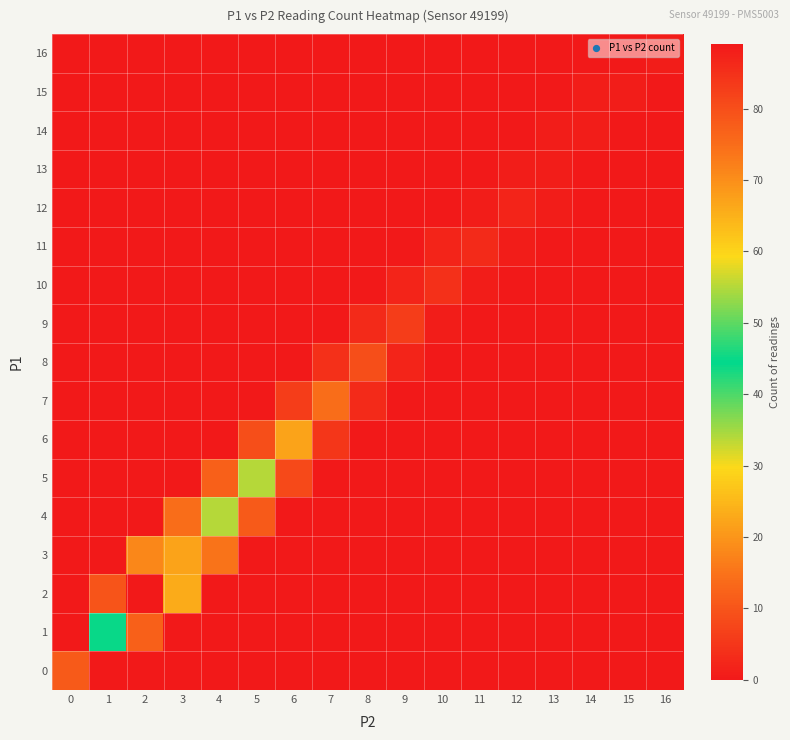

At how many categories does at least one series exceed 72?

2